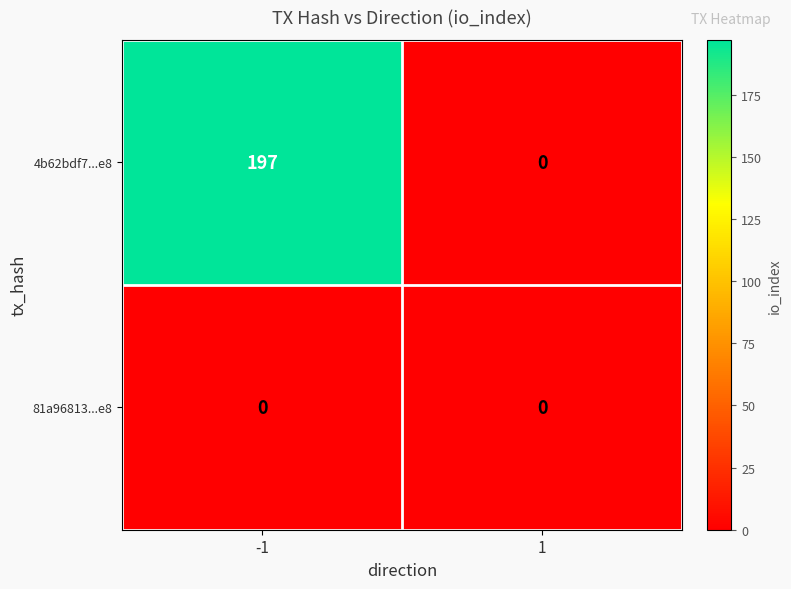

What is the sum of all 4b62bdf7...e8 values?

197